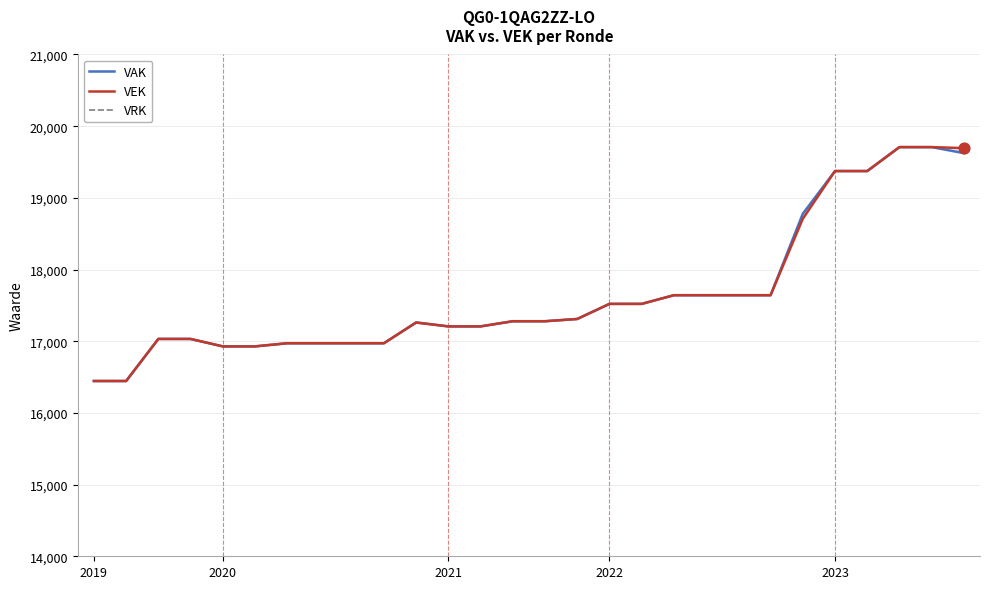

What is the total value across all series at 8?

33944